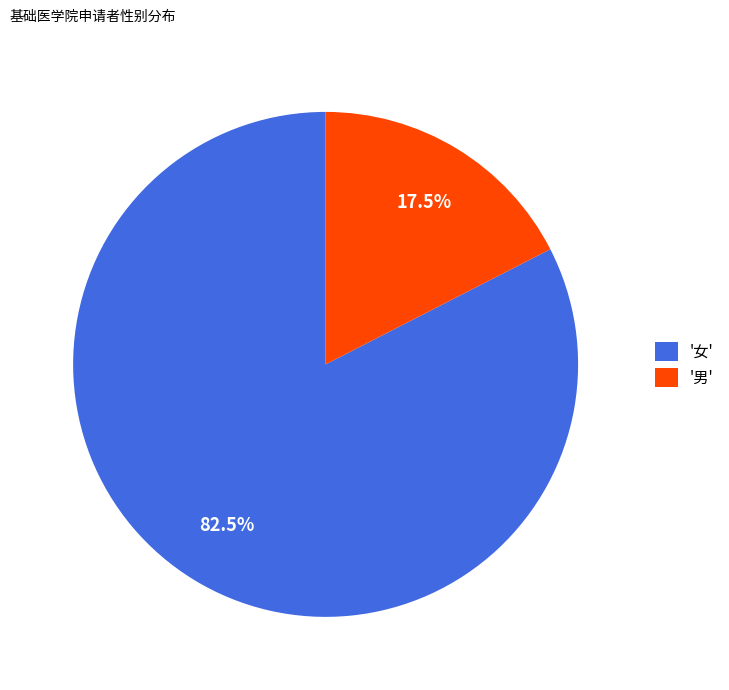

Rank the categories by value from highest to lowest.

'女', '男'